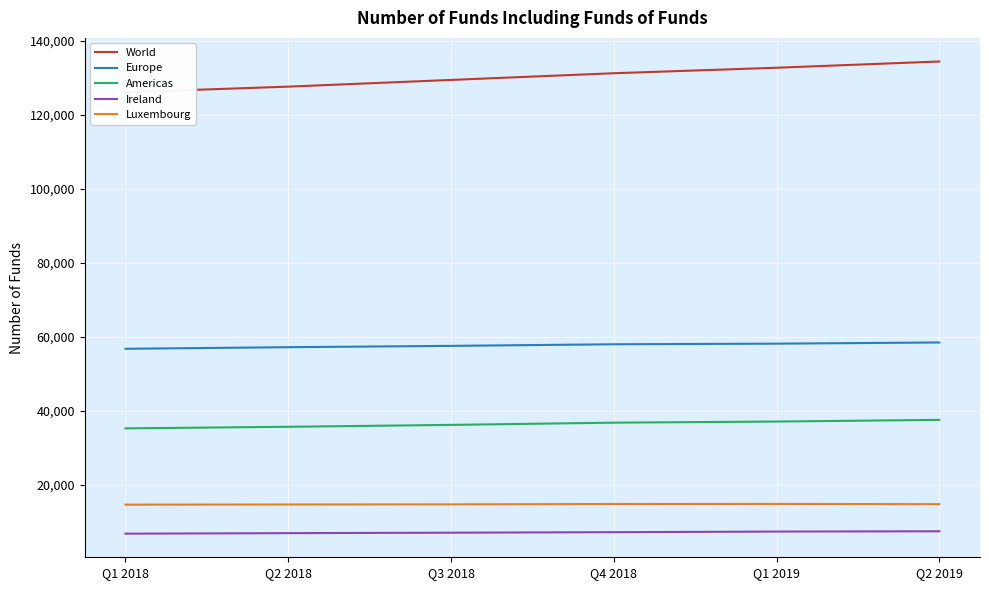

What is the sum of the Europe values at Q3 2018 and Q1 2019?

115832